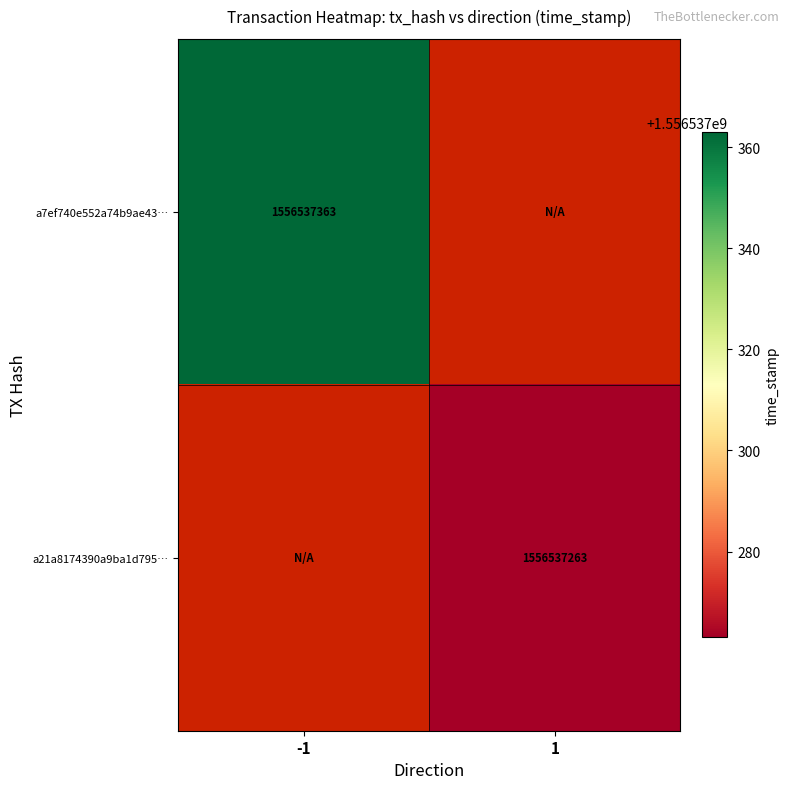

At 1, list the series in order from largest to smallest.

a21a8174390a9ba1d795f353cfc8bc11d7a6814, a7ef740e552a74b9ae4368a2c2cfb31d453f1cf